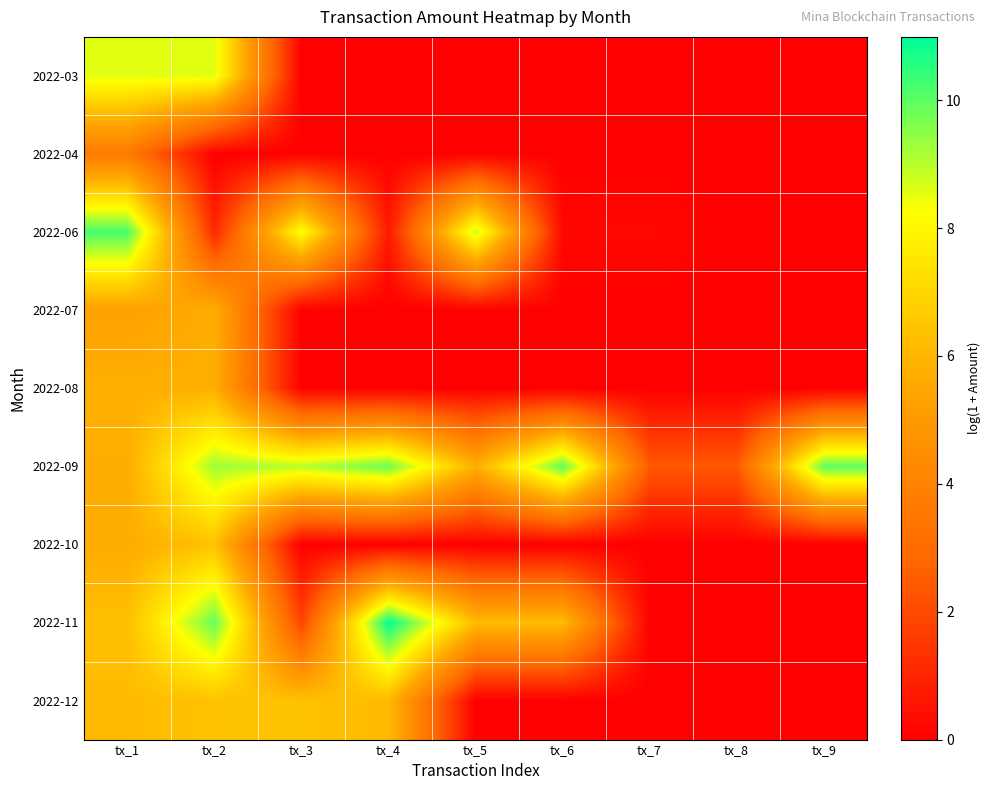

Reading left to right, list all the values displayed in this chart.

2022-03: tx_1=8.6	tx_2=8.6	tx_3=0.0	tx_4=0.0	tx_5=0.0	tx_6=0.0	tx_7=0.0	tx_8=0.0	tx_9=0.0
2022-04: tx_1=3.6	tx_2=0.0	tx_3=0.0	tx_4=0.0	tx_5=0.0	tx_6=0.0	tx_7=0.0	tx_8=0.0	tx_9=0.0
2022-06: tx_1=10.2	tx_2=1.1	tx_3=8.3	tx_4=0.7	tx_5=8.9	tx_6=0.2	tx_7=0.3	tx_8=0.0	tx_9=0.0
2022-07: tx_1=5.3	tx_2=5.7	tx_3=0.0	tx_4=0.0	tx_5=0.0	tx_6=0.0	tx_7=0.0	tx_8=0.0	tx_9=0.0
2022-08: tx_1=5.8	tx_2=5.8	tx_3=0.0	tx_4=0.0	tx_5=0.0	tx_6=0.0	tx_7=0.0	tx_8=0.0	tx_9=0.0
2022-09: tx_1=5.7	tx_2=9.3	tx_3=9.0	tx_4=9.8	tx_5=5.8	tx_6=10.0	tx_7=2.4	tx_8=2.4	tx_9=10.0
2022-10: tx_1=5.7	tx_2=6.4	tx_3=0.0	tx_4=0.0	tx_5=0.0	tx_6=0.0	tx_7=0.0	tx_8=0.0	tx_9=0.0
2022-11: tx_1=6.3	tx_2=9.9	tx_3=1.8	tx_4=11.0	tx_5=6.2	tx_6=6.2	tx_7=0.0	tx_8=0.0	tx_9=0.0
2022-12: tx_1=6.1	tx_2=6.4	tx_3=6.4	tx_4=6.1	tx_5=0.0	tx_6=0.0	tx_7=0.0	tx_8=0.0	tx_9=0.0